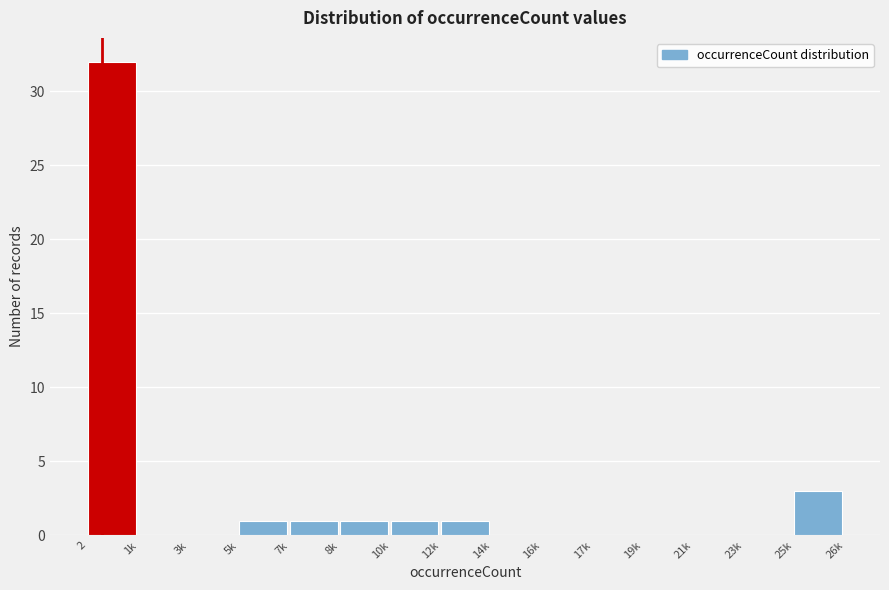

Reading right to left, extract all data points from this chart.

25k=3	23k=0	21k=0	19k=0	17k=0	16k=0	14k=0	12k=1	10k=1	8k=1	7k=1	5k=1	3k=0	1k=0	2=32